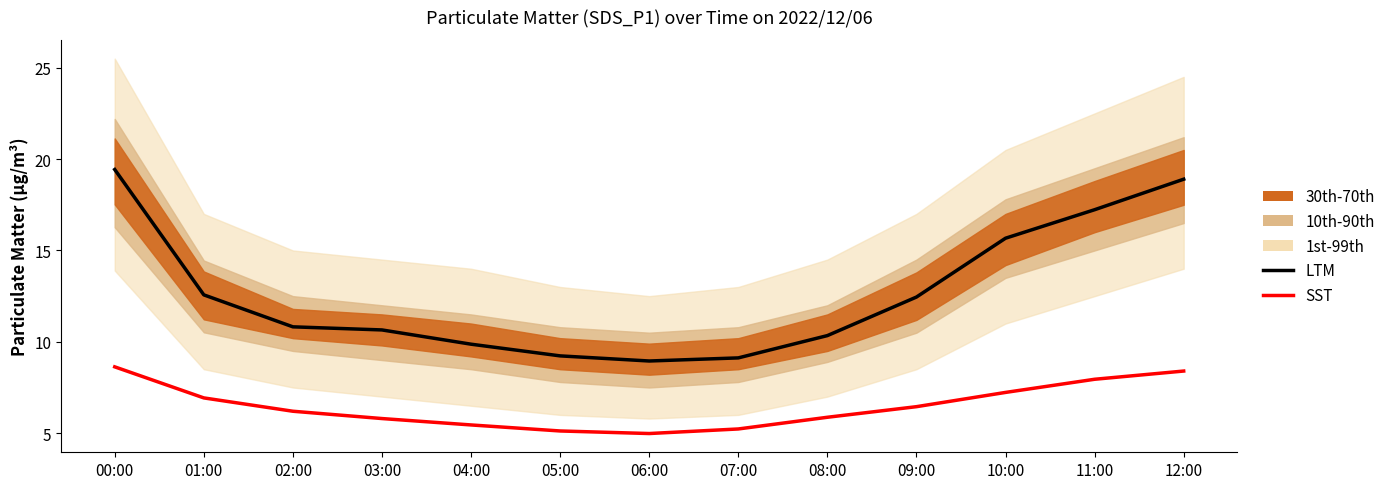

What is the difference between the highest and lowest values at 10:00?

8.4